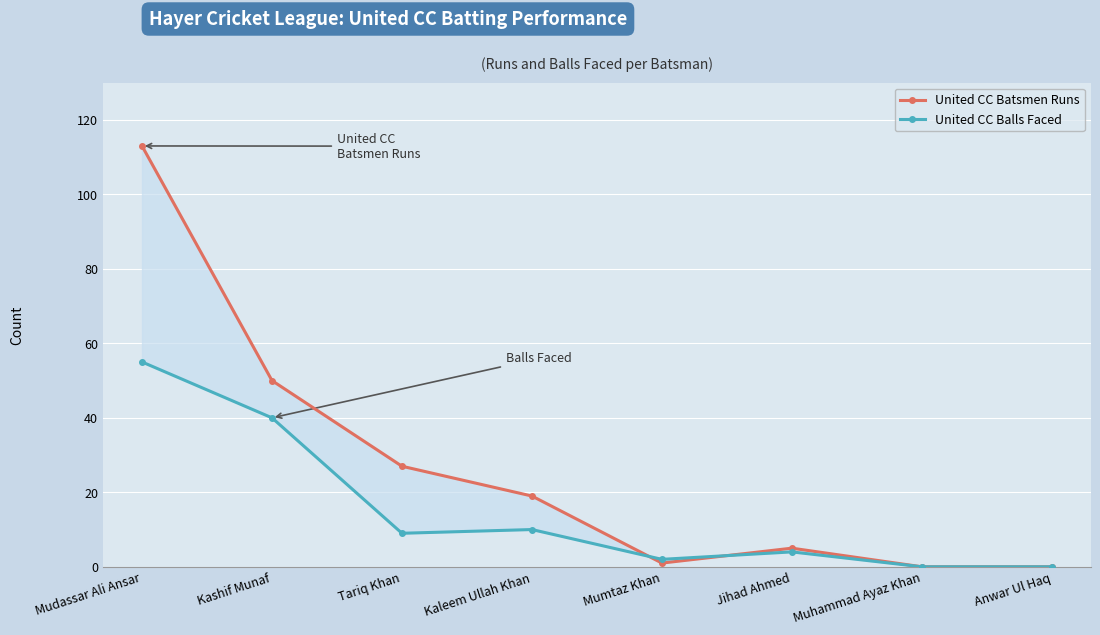

Which series has the widest spread of values?

United CC Batsmen Runs